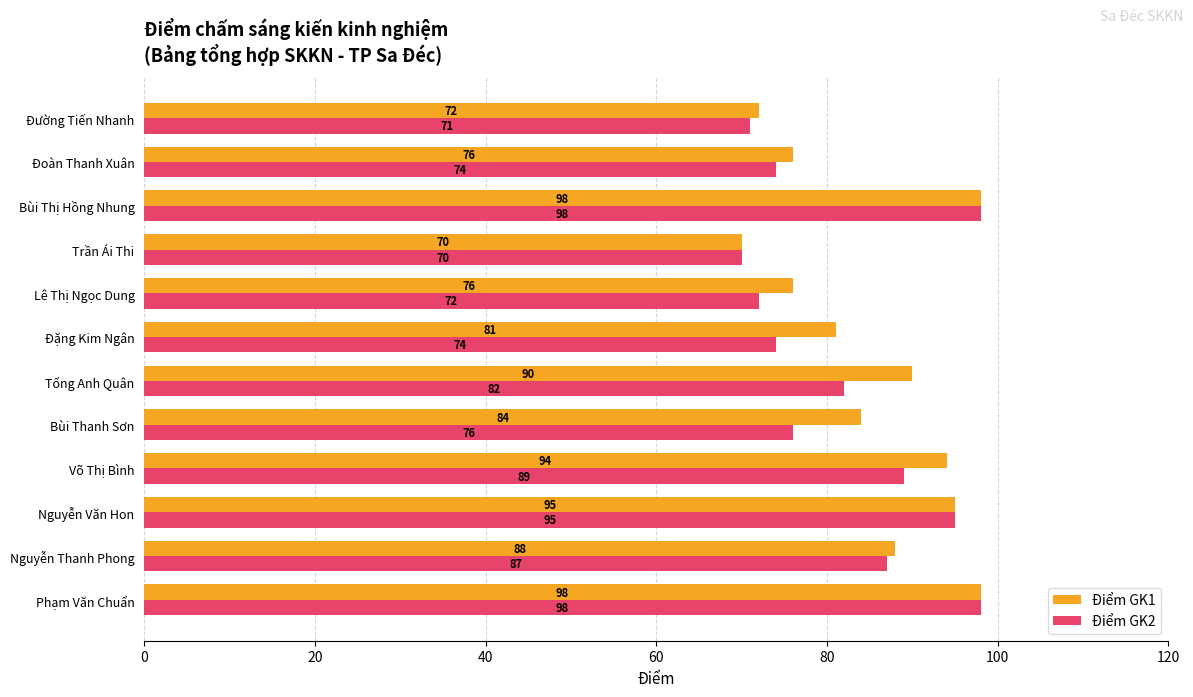

Rank the series at Đoàn Thanh Xuân from lowest to highest value.

Điểm GK2, Điểm GK1